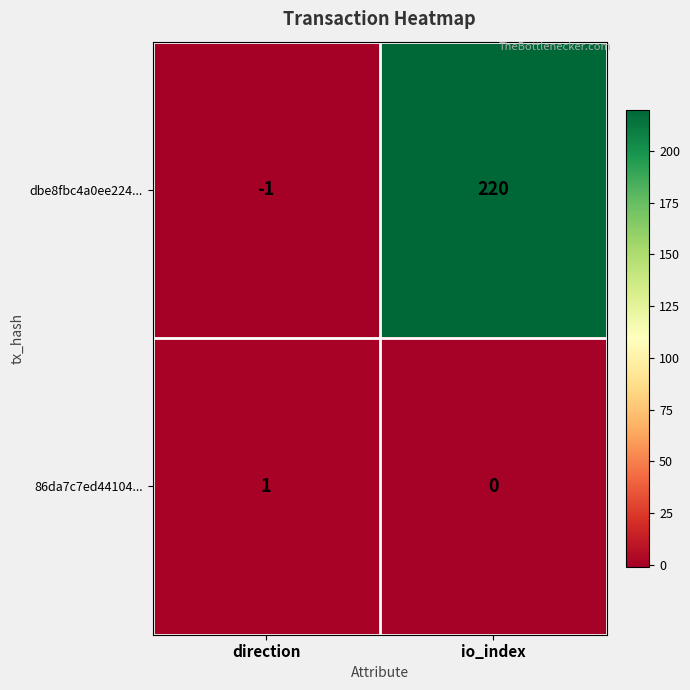

Which series has the largest total across all categories?

dbe8fbc4a0ee224...